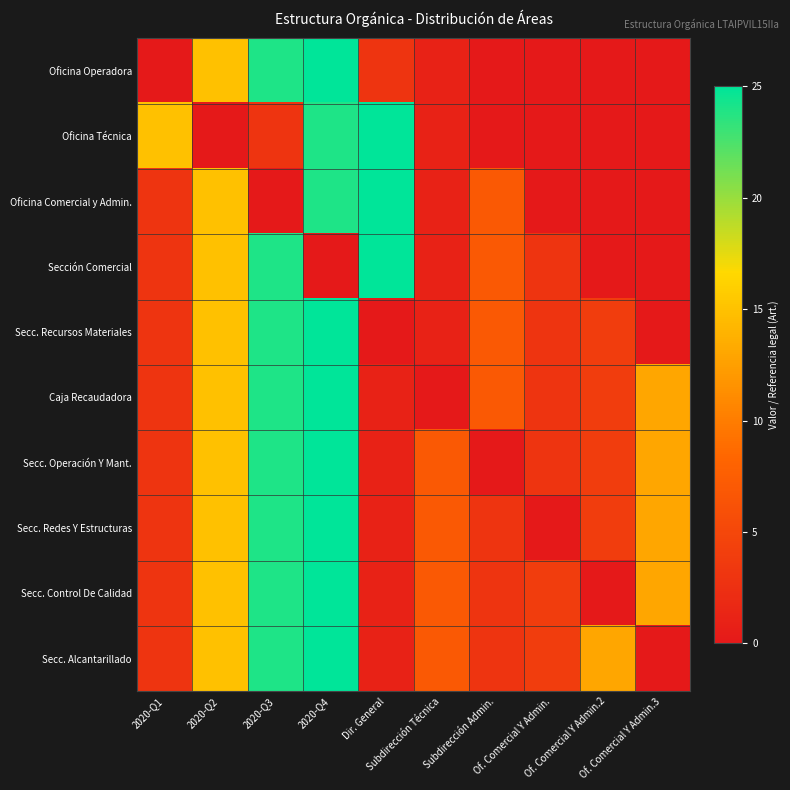

How many categories are shown in the chart?

10